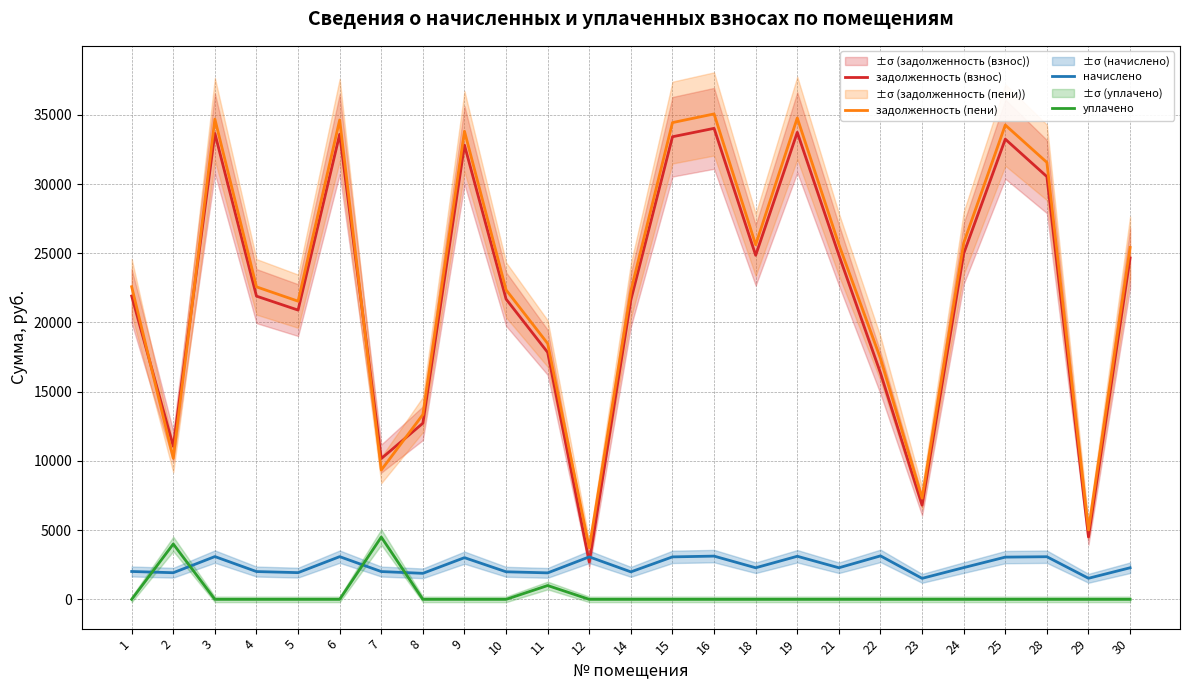

The задолженность (пени) series shows 25739.2 at 24. True or false?

True